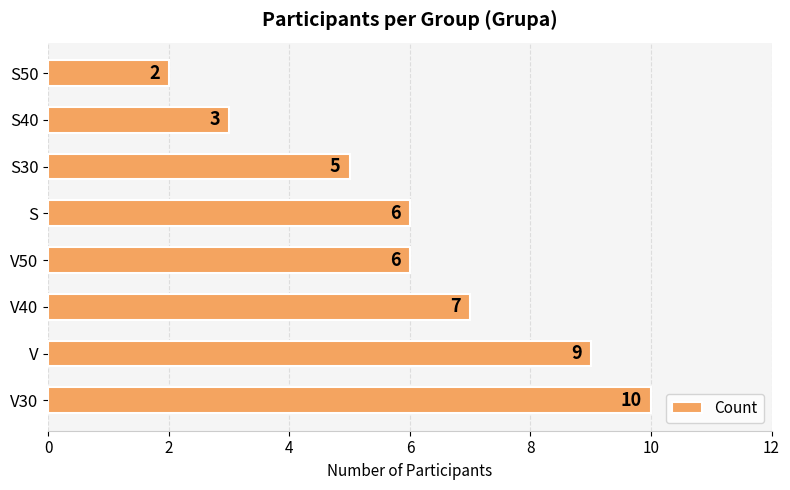

How many values are between 5 and 9?

5